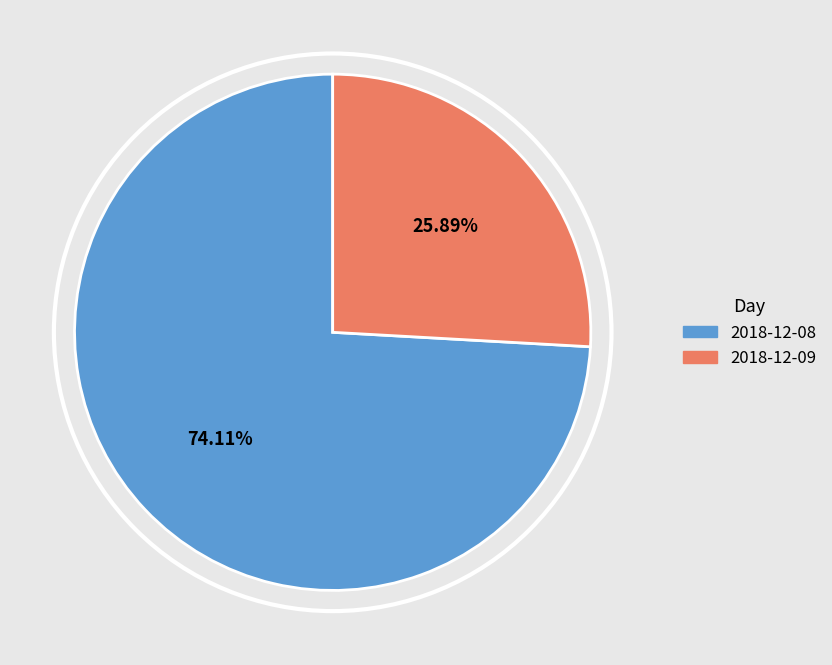

What is the largest slice in the pie chart?

2018-12-08